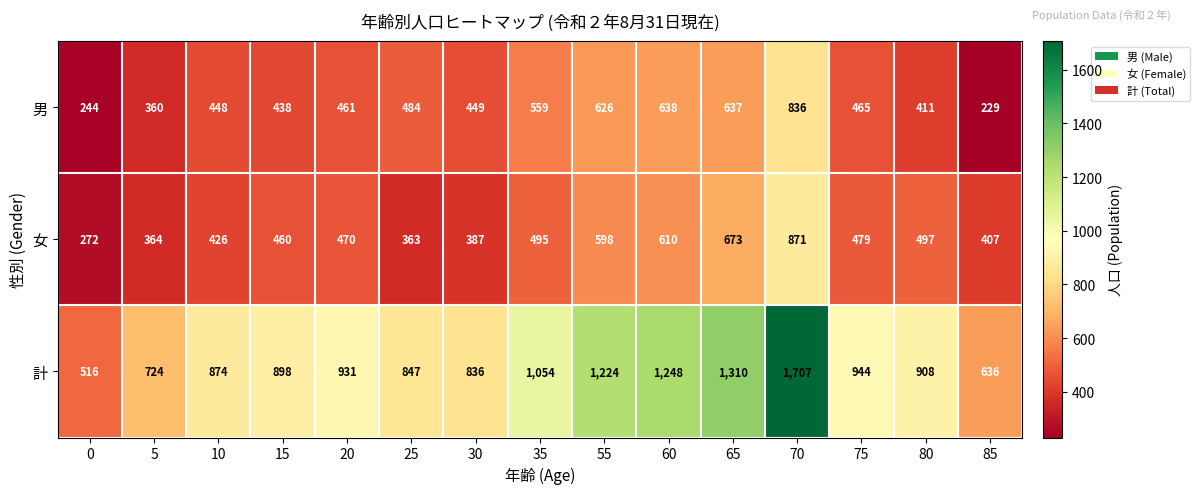

List the series in order of their peak value, lowest first.

男, 女, 計